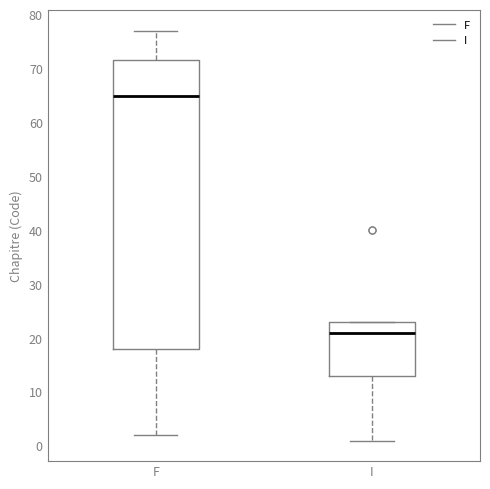

Which box has the highest median line?

F